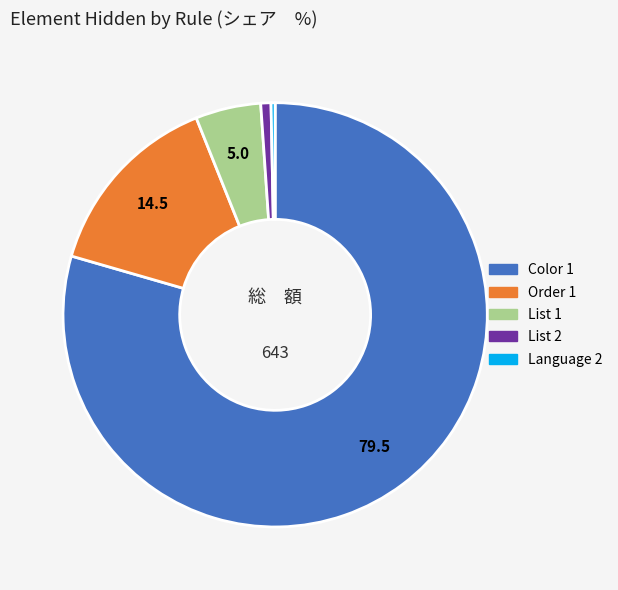

Is there a majority slice in this chart?

Yes